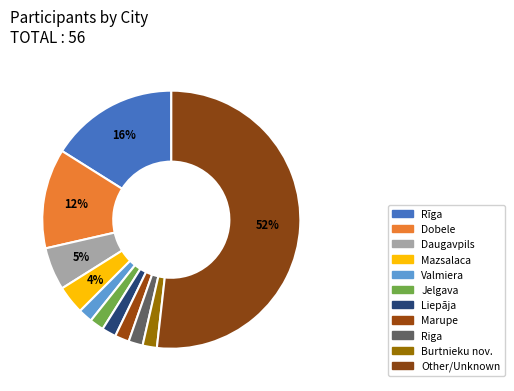

How many segments does this pie chart have?

11